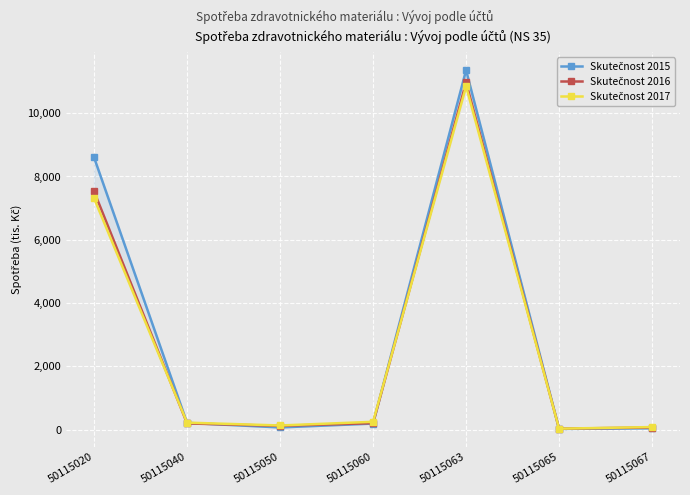

What is the total value across all series at 50115065?

69.9